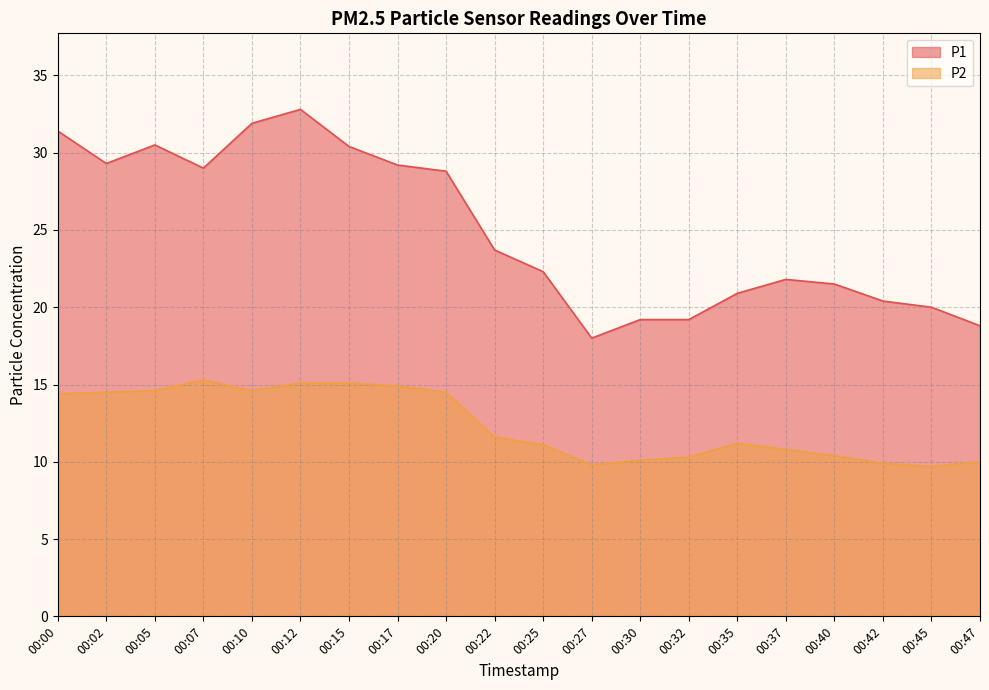

True or false: P1 and P2 cross at least once.

False